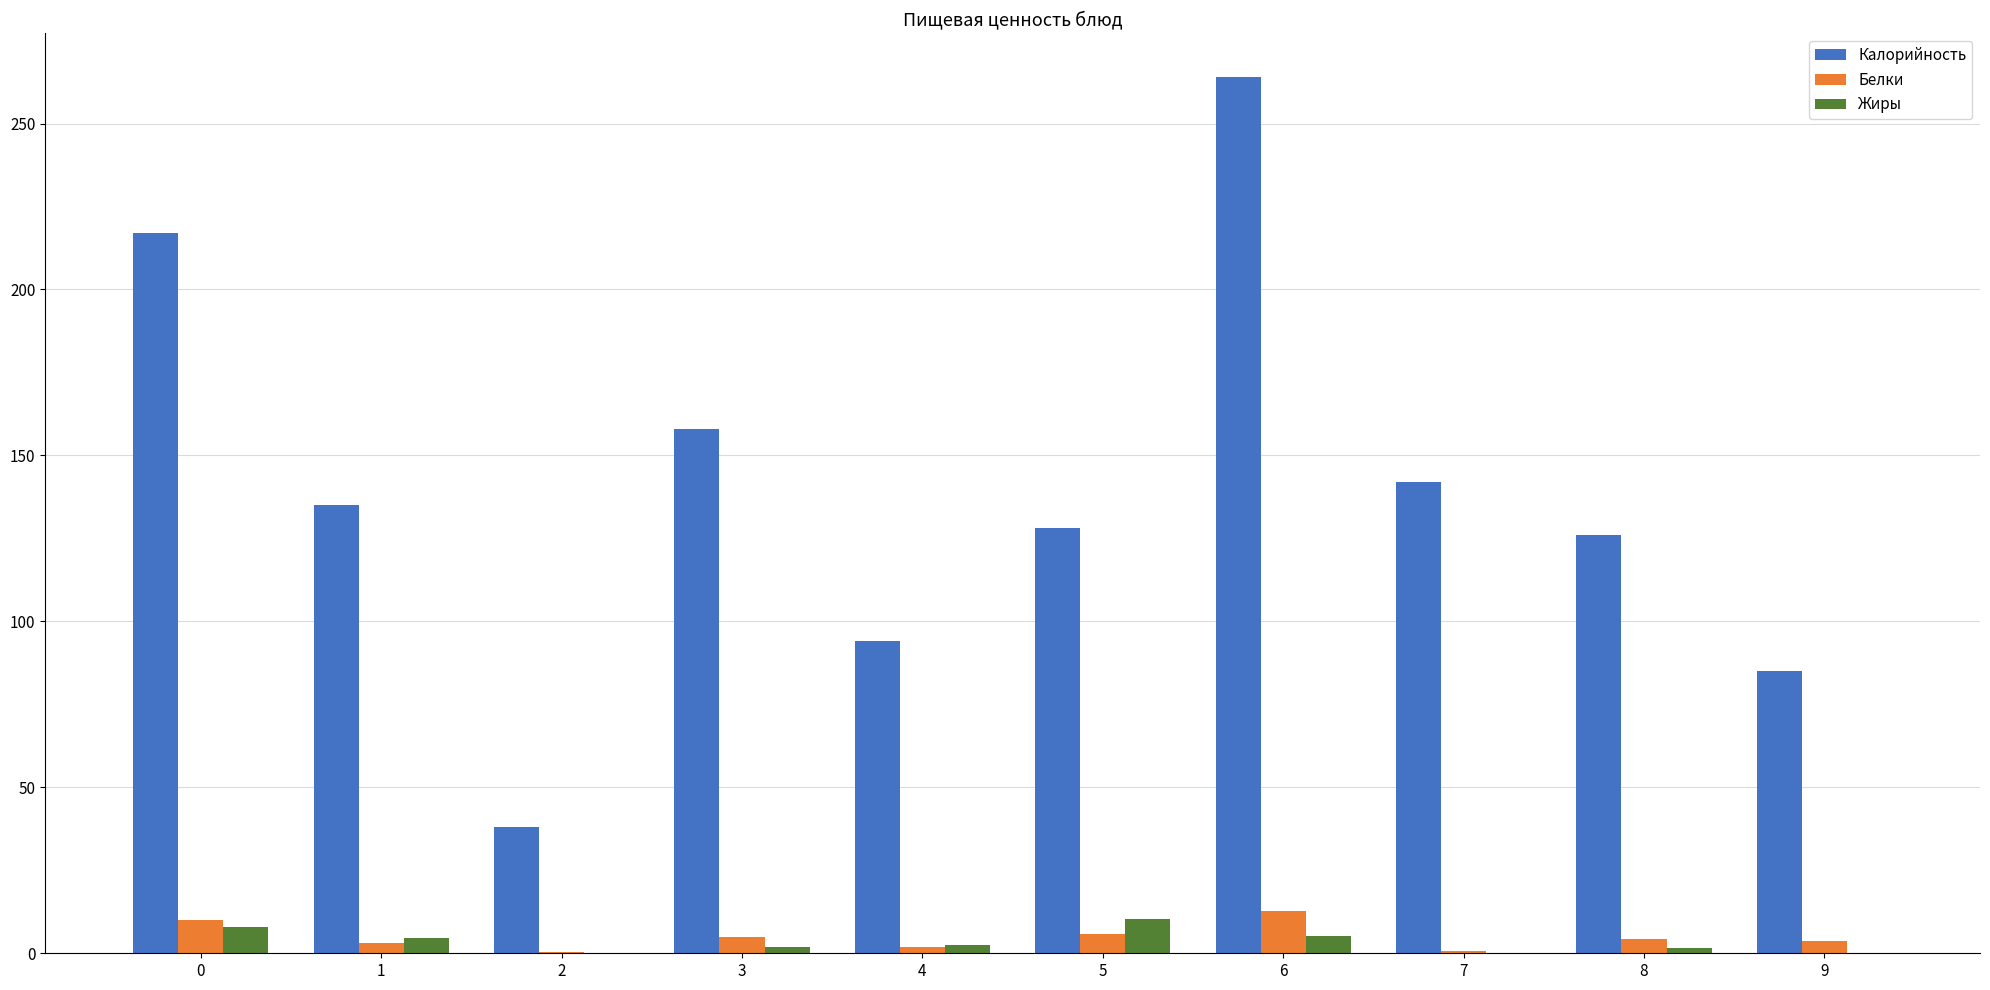

True or false: Калорийность has a value of 264.0 at 6.

True